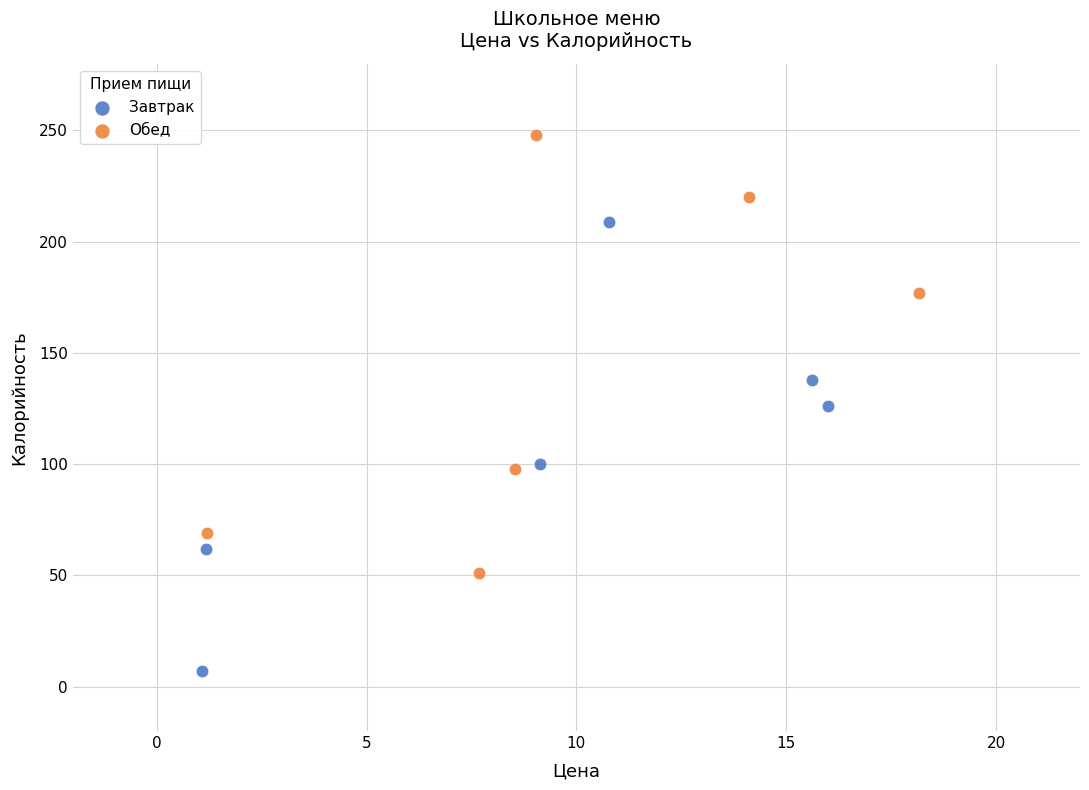

Which series contains the lowest Y value?

Завтрак